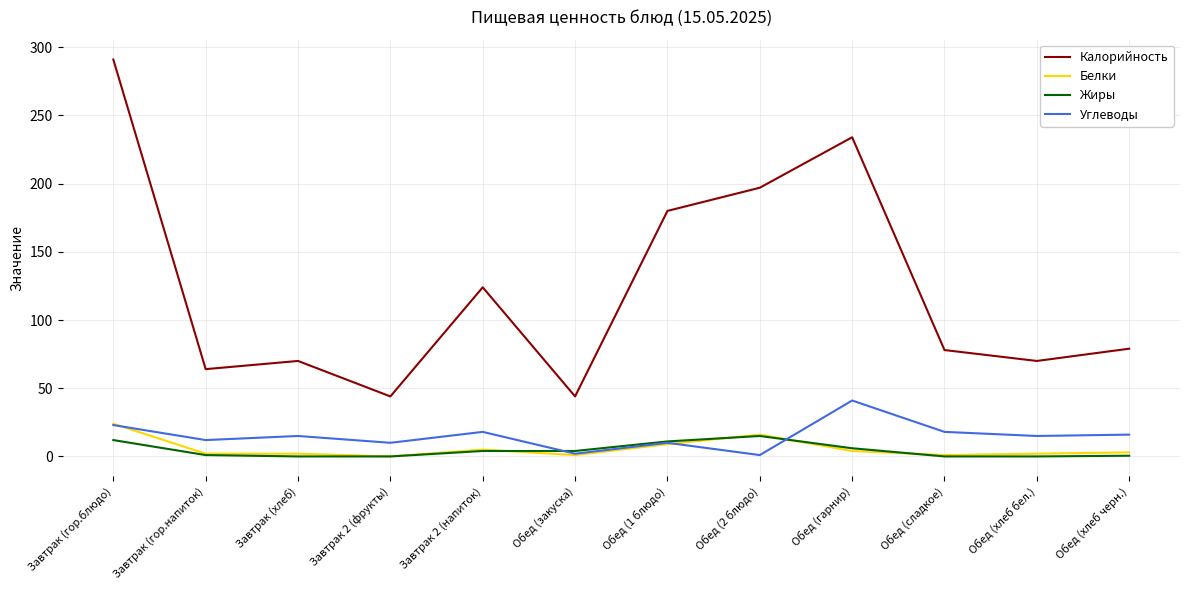

What are all the series names shown in the legend?

Калорийность, Белки, Жиры, Углеводы